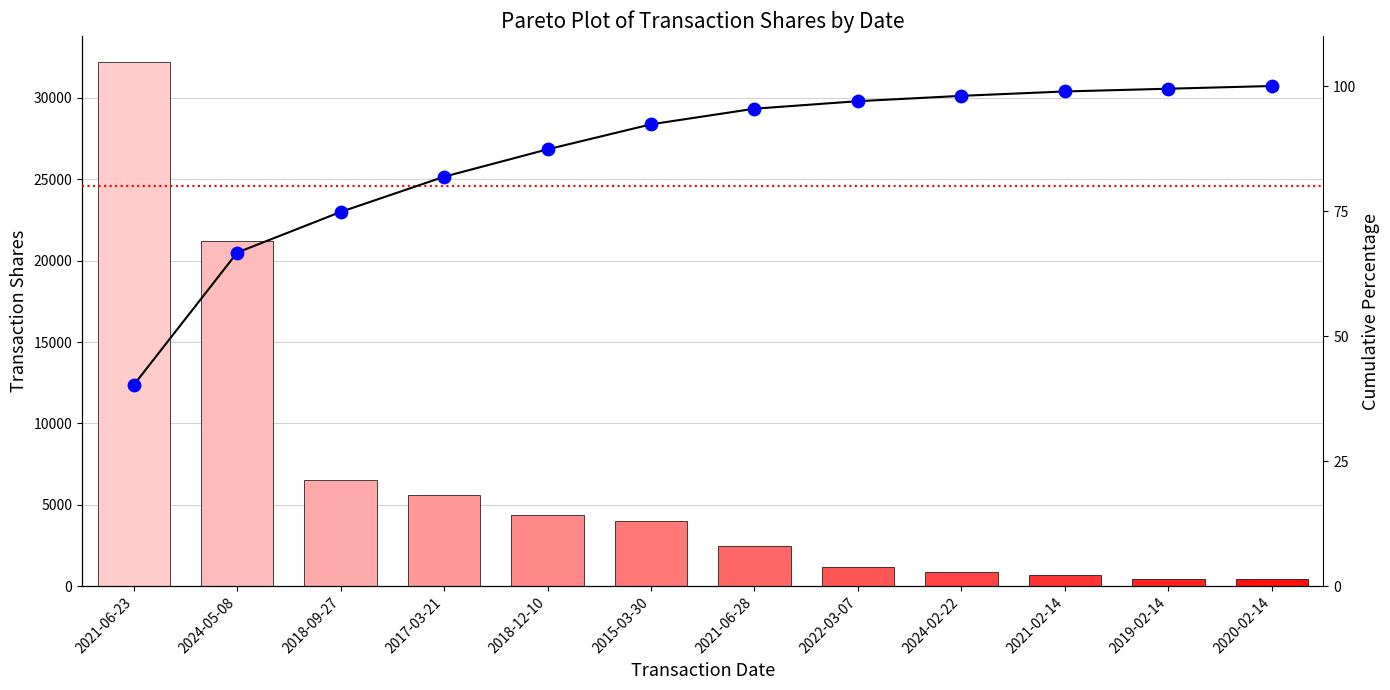

What is the change in value from 2018-12-10 to 2020-02-14?

+12.7